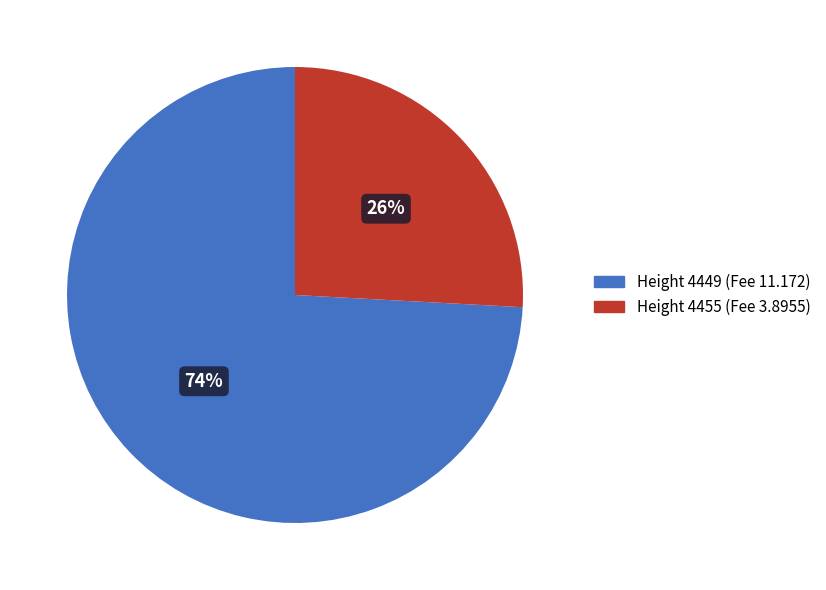

Which slice is the largest?

Height 4449 (Fee 11.172)